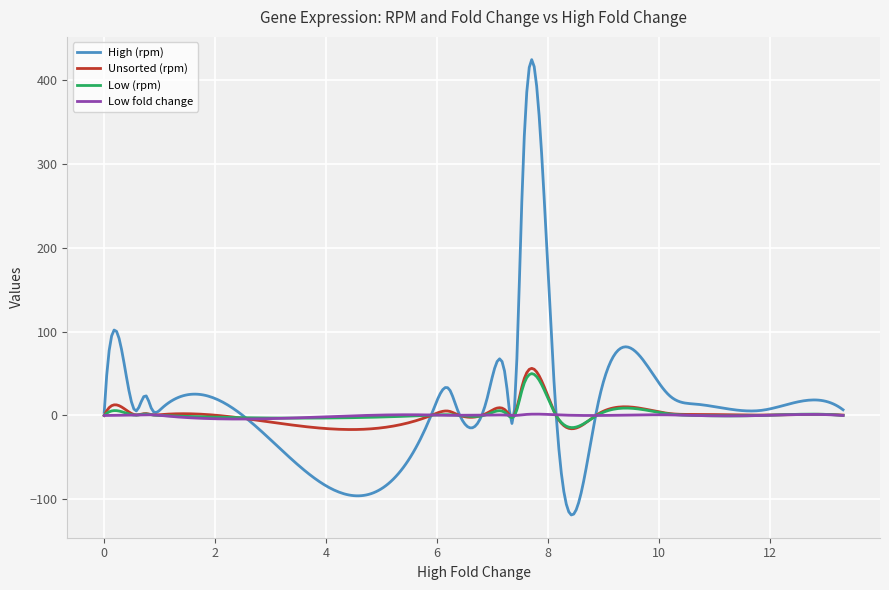

What is the difference between the maximum and minimum values in the High (rpm) series?

542.3